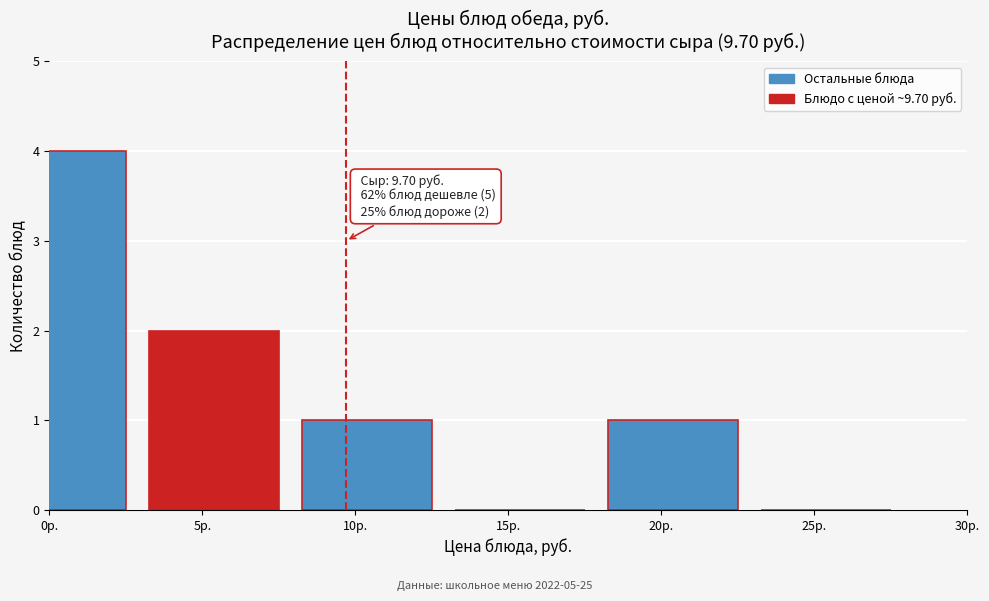

Reading right to left, extract all data points from this chart.

25р.=0	20р.=1	15р.=0	10р.=1	5р.=2	0р.=4